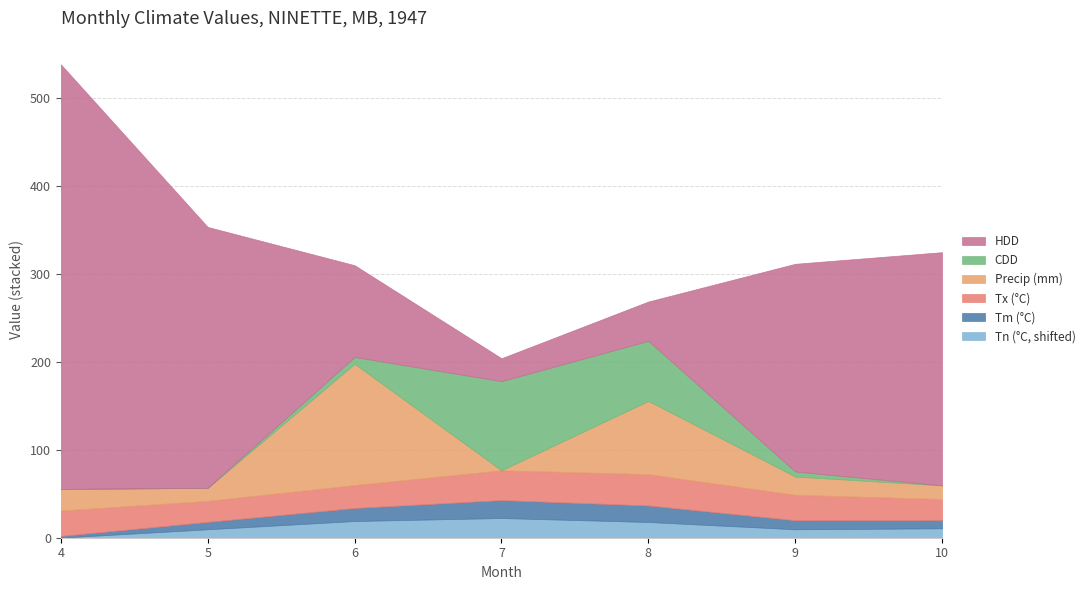

List the labels in order of CDD value, smallest first.

5, 10, 4, 9, 6, 8, 7